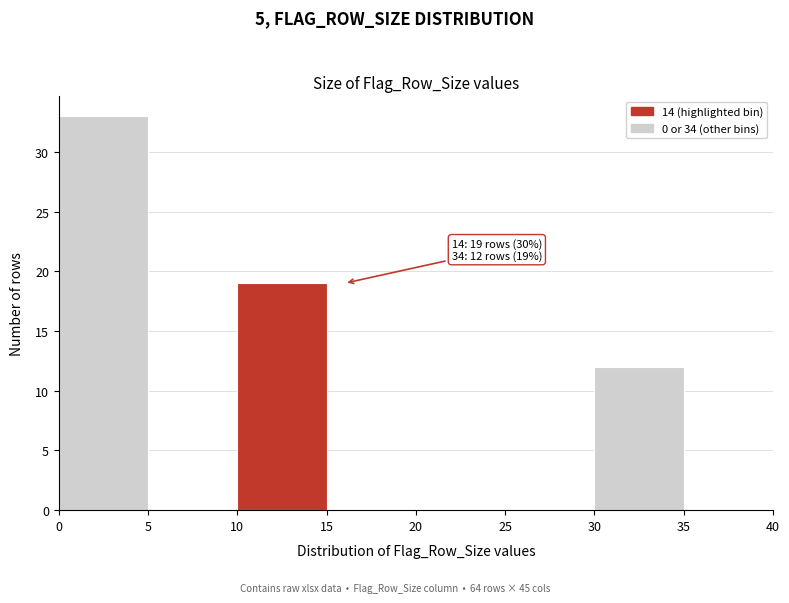

Over which range of the x-axis is the bar tallest?

0 to 5